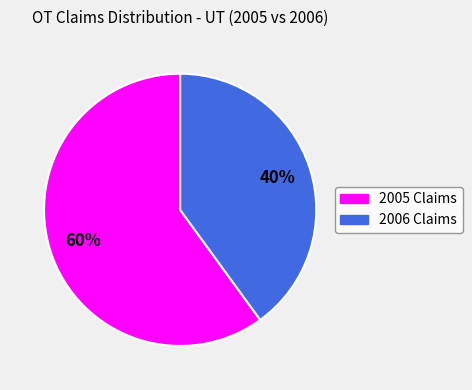

Do 2005 Claims and 2006 Claims together represent more than half of the pie?

Yes